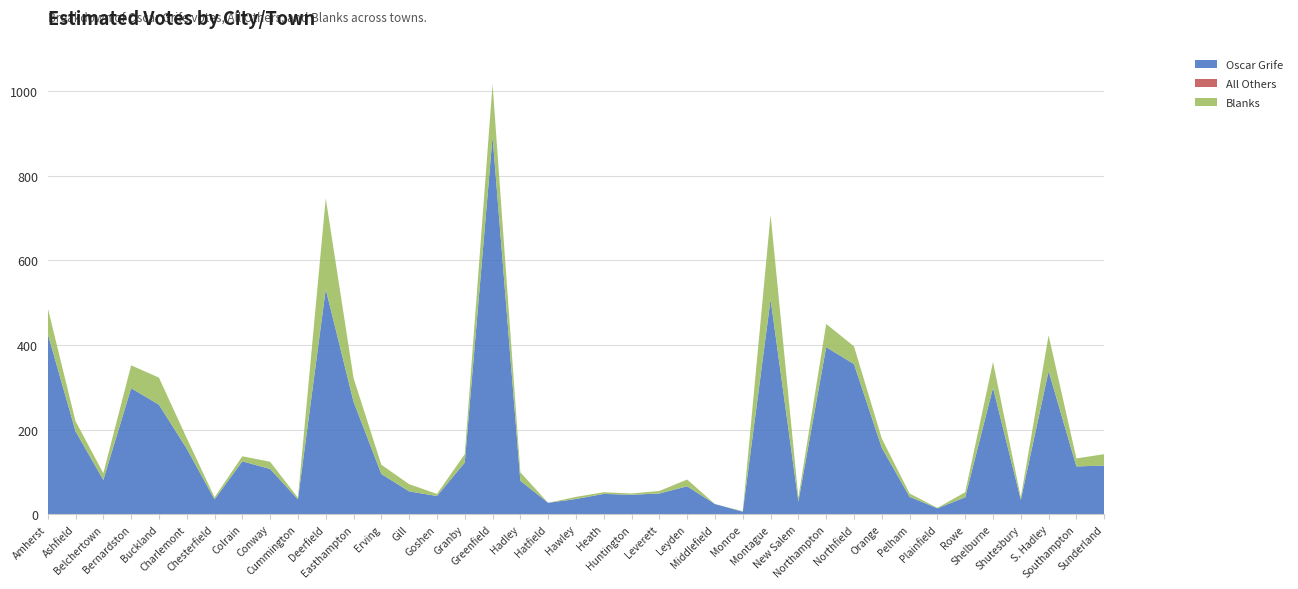

Reading left to right, what are all the values shown in this chart?

Oscar Grife: Amherst=427	Ashfield=196	Belchertown=81	Bernardston=298	Buckland=259	Charlemont=155	Chesterfield=35	Colrain=125	Conway=107	Cummington=35	Deerfield=532	Easthampton=266	Erving=95	Gill=54	Goshen=43	Granby=122	Greenfield=893	Hadley=79	Hatfield=27	Hawley=36	Heath=48	Huntington=46	Leverett=49	Leyden=66	Middlefield=24	Monroe=6	Montague=508	New Salem=30	Northampton=395	Northfield=355	Orange=157	Pelham=41	Plainfield=14	Rowe=40	Shelburne=299	Shutesbury=34	S. Hadley=338	Southampton=113	Sunderland=115
All Others: Amherst=0	Ashfield=0	Belchertown=0	Bernardston=0	Buckland=0	Charlemont=0	Chesterfield=0	Colrain=0	Conway=0	Cummington=0	Deerfield=0	Easthampton=0	Erving=0	Gill=0	Goshen=0	Granby=0	Greenfield=0	Hadley=0	Hatfield=0	Hawley=0	Heath=0	Huntington=0	Leverett=0	Leyden=0	Middlefield=0	Monroe=0	Montague=0	New Salem=0	Northampton=0	Northfield=0	Orange=0	Pelham=0	Plainfield=0	Rowe=0	Shelburne=0	Shutesbury=0	S. Hadley=1	Southampton=0	Sunderland=0
Blanks: Amherst=61	Ashfield=24	Belchertown=16	Bernardston=54	Buckland=64	Charlemont=25	Chesterfield=5	Colrain=12	Conway=17	Cummington=4	Deerfield=215	Easthampton=56	Erving=22	Gill=17	Goshen=5	Granby=20	Greenfield=124	Hadley=20	Hatfield=0	Hawley=5	Heath=4	Huntington=3	Leverett=6	Leyden=16	Middlefield=0	Monroe=1	Montague=200	New Salem=10	Northampton=55	Northfield=42	Orange=22	Pelham=8	Plainfield=1	Rowe=12	Shelburne=61	Shutesbury=6	S. Hadley=84	Southampton=19	Sunderland=27